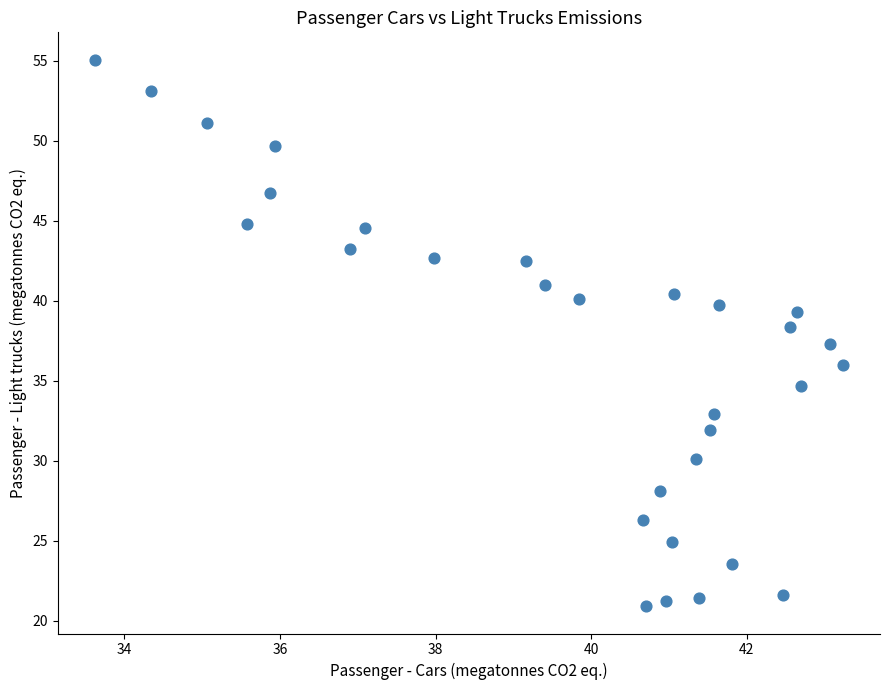

What is the range of X values (max minus min)?

9.6